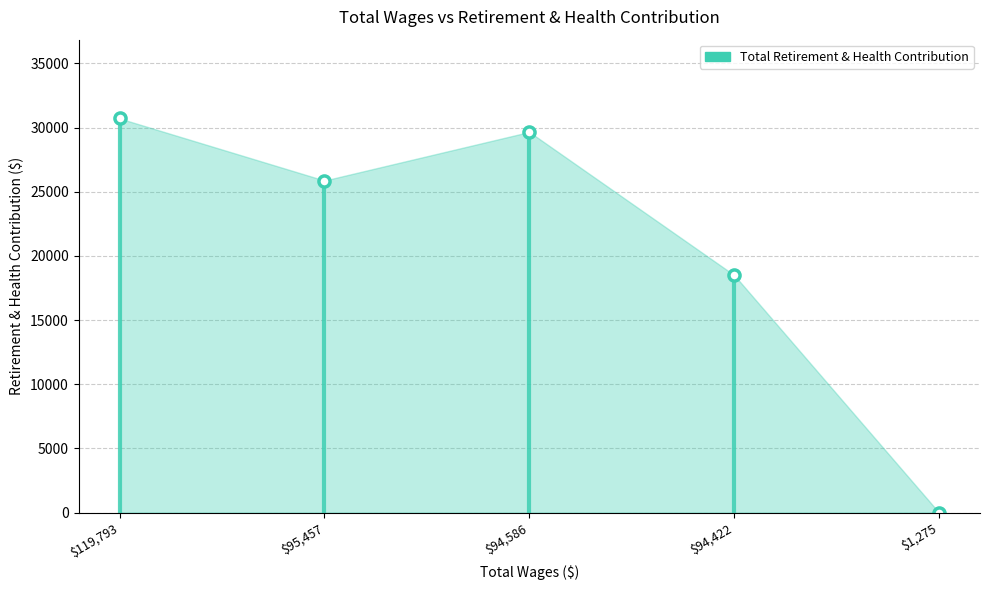

The value at 1275.0 is 20230. True or false?

False